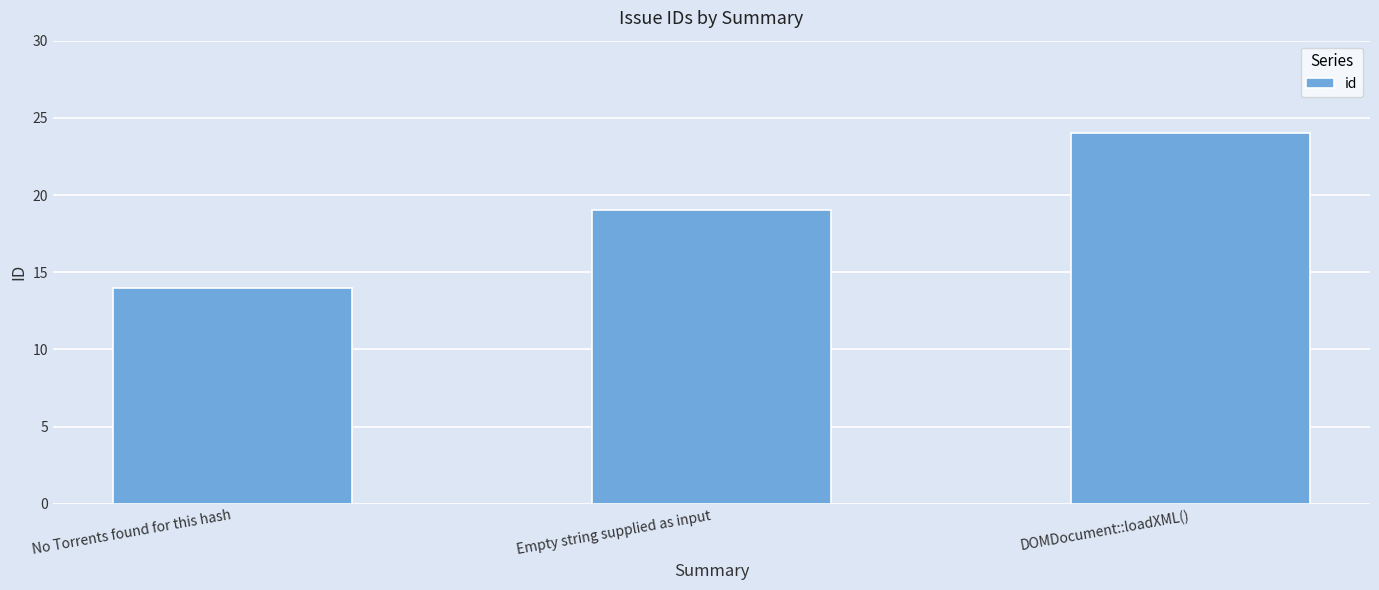

The value at DOMDocument::loadXML() is 24. True or false?

True